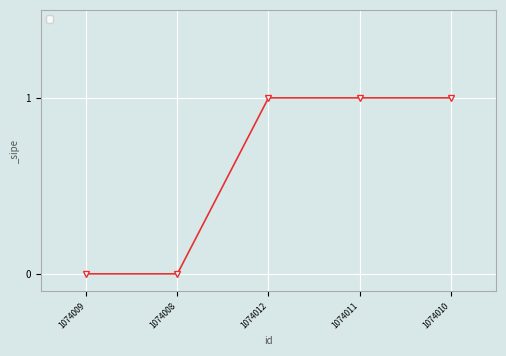

What is the sum of all values?

3